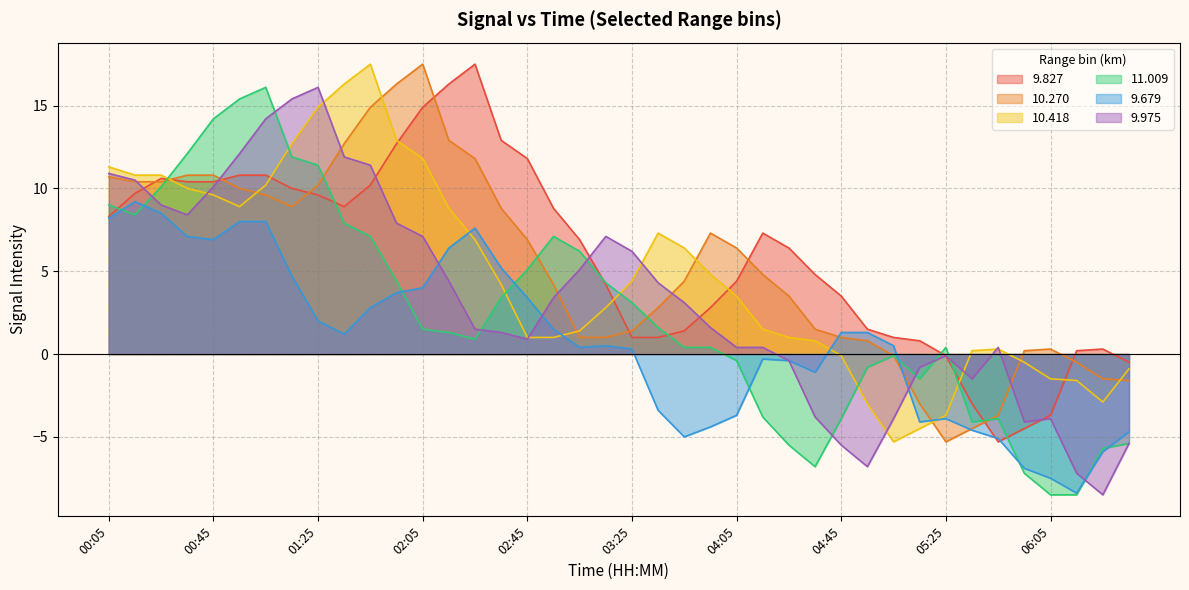

How many intersections are there between 9.827 and 11.009?

9